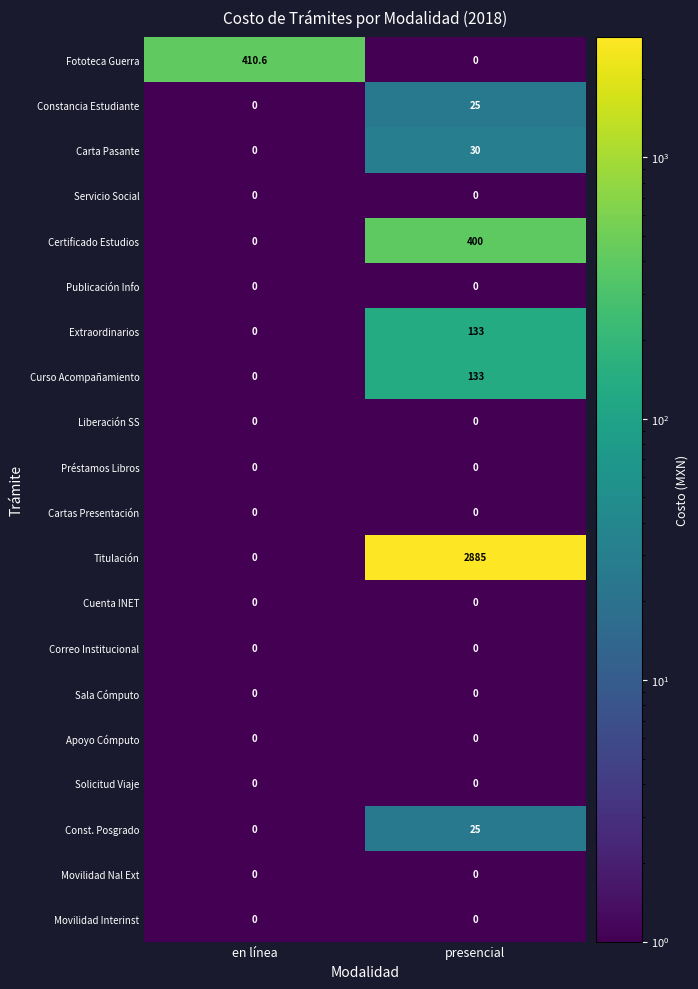

What is the greatest value displayed?

2885.0